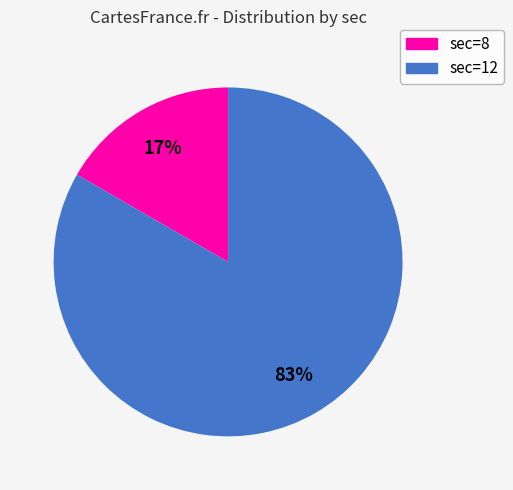

How many segments does this pie chart have?

2